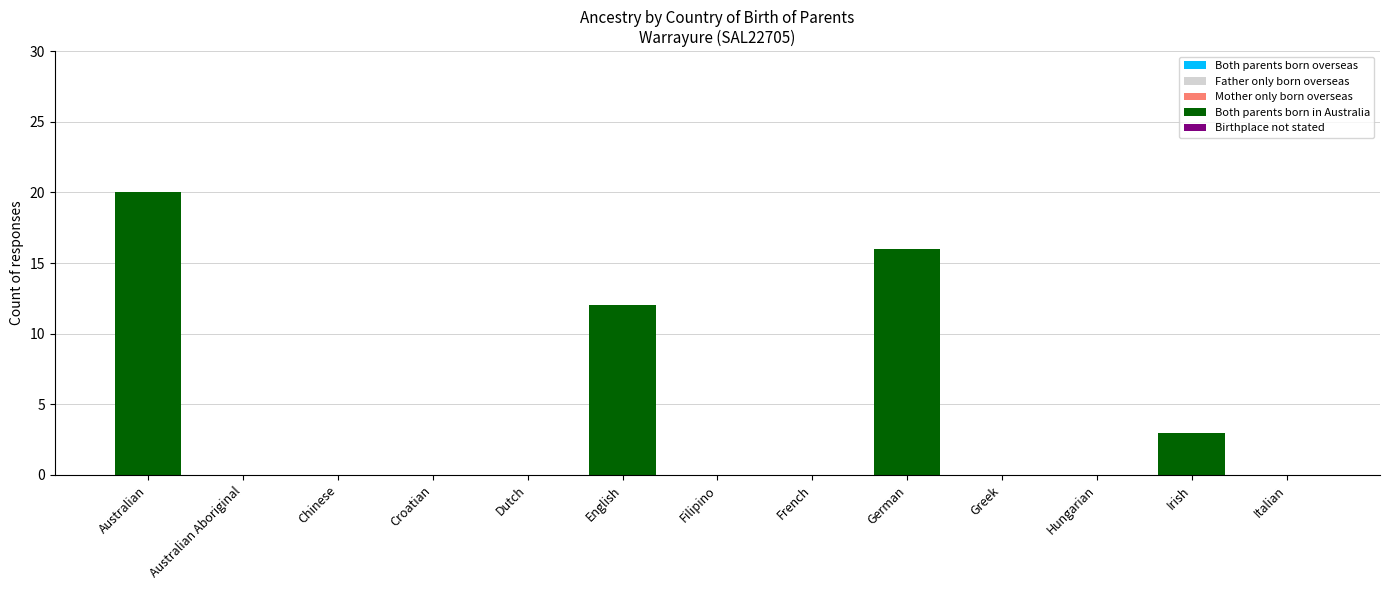

Which has a higher value, Filipino or English?

English